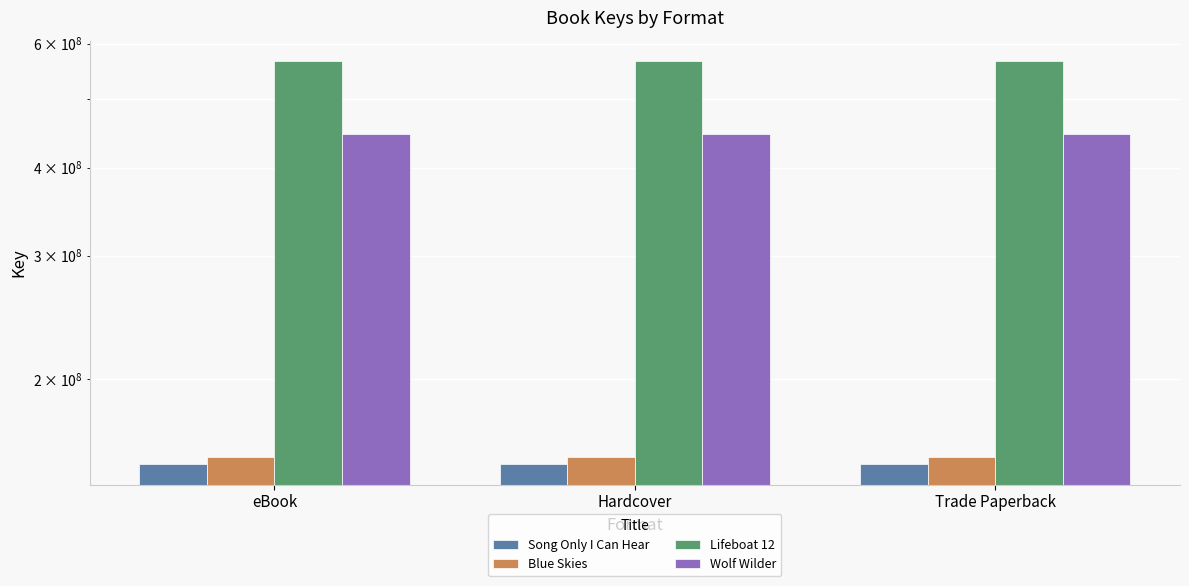

Reading right to left, what are all the values shown in this chart?

Song Only I Can Hear: Trade Paperback=151467786	Hardcover=151467786	eBook=151467786
Blue Skies: Trade Paperback=155334545	Hardcover=155334545	eBook=155334545
Lifeboat 12: Trade Paperback=567301969	Hardcover=567301969	eBook=567301969
Wolf Wilder: Trade Paperback=446688505	Hardcover=446688505	eBook=446688505